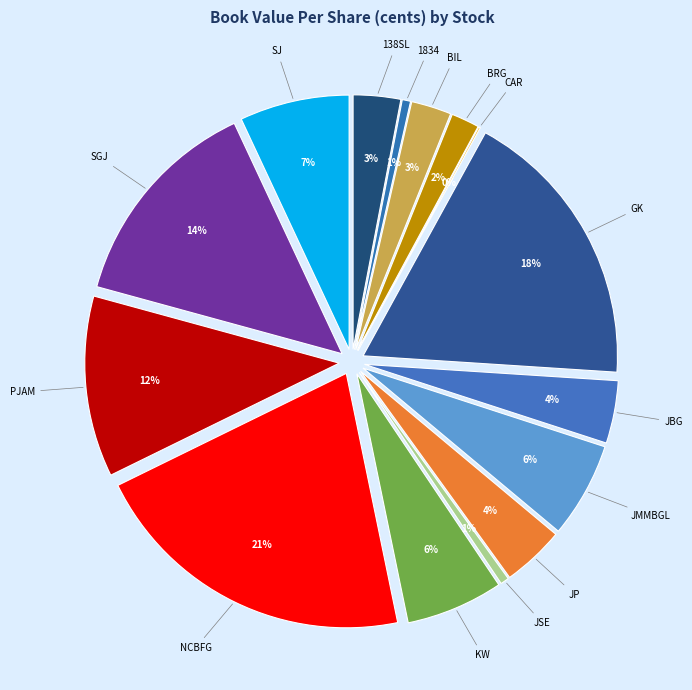

To the nearest percent, what is the average slice percentage?

7%